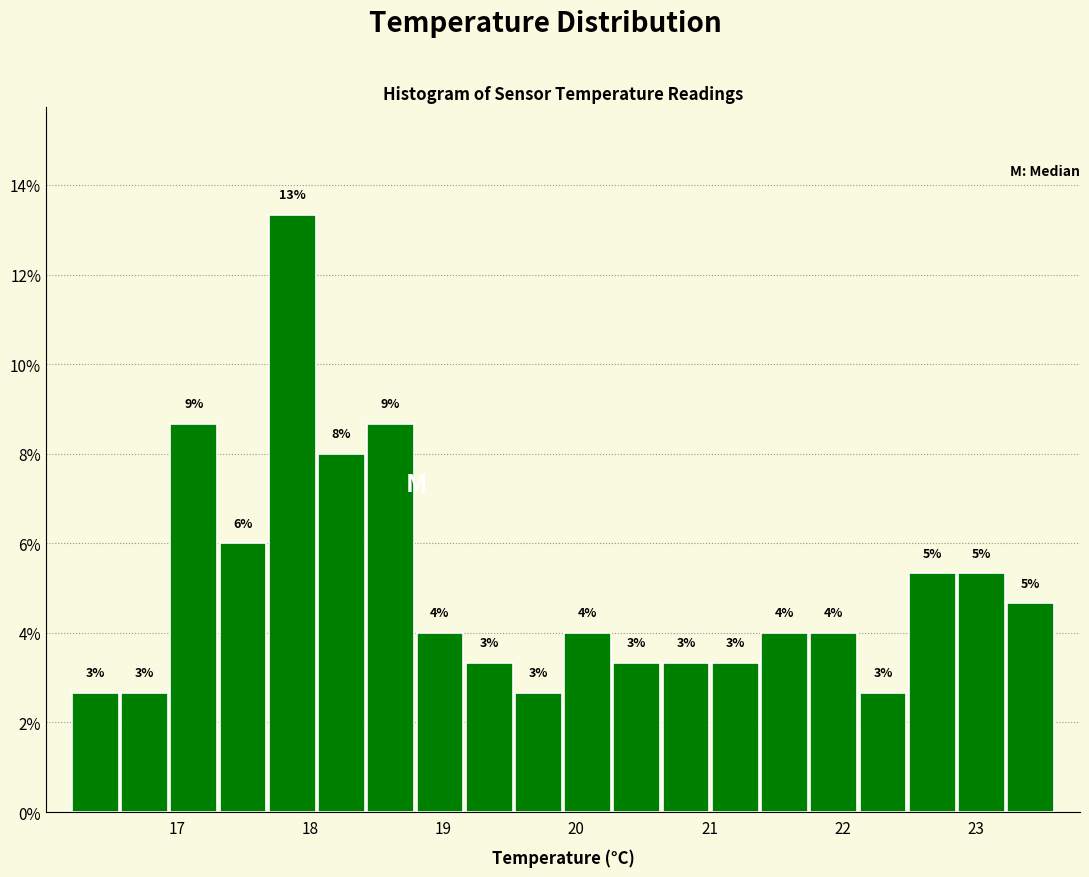

Around what value on the x-axis is the tallest bar? Give the approximate position of its centre, as read against the axis.

17.9